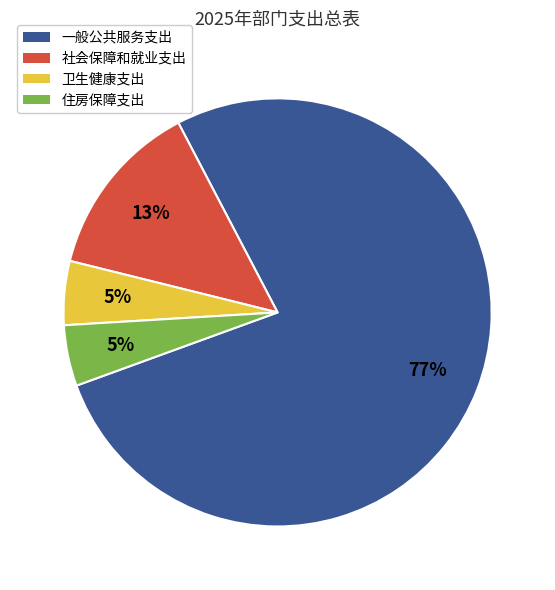

What percentage is the 一般公共服务支出 slice, to the nearest percent?

77%